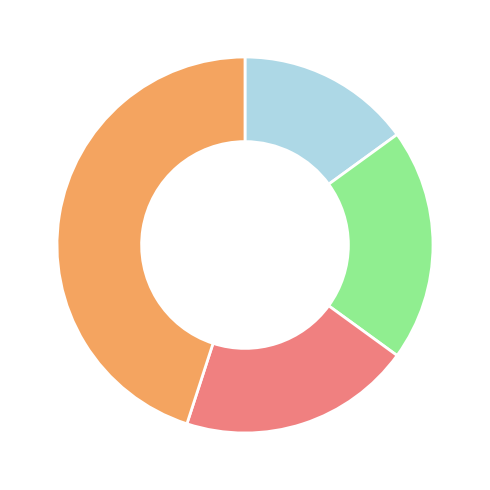

Count the number of slices in the pie.

4